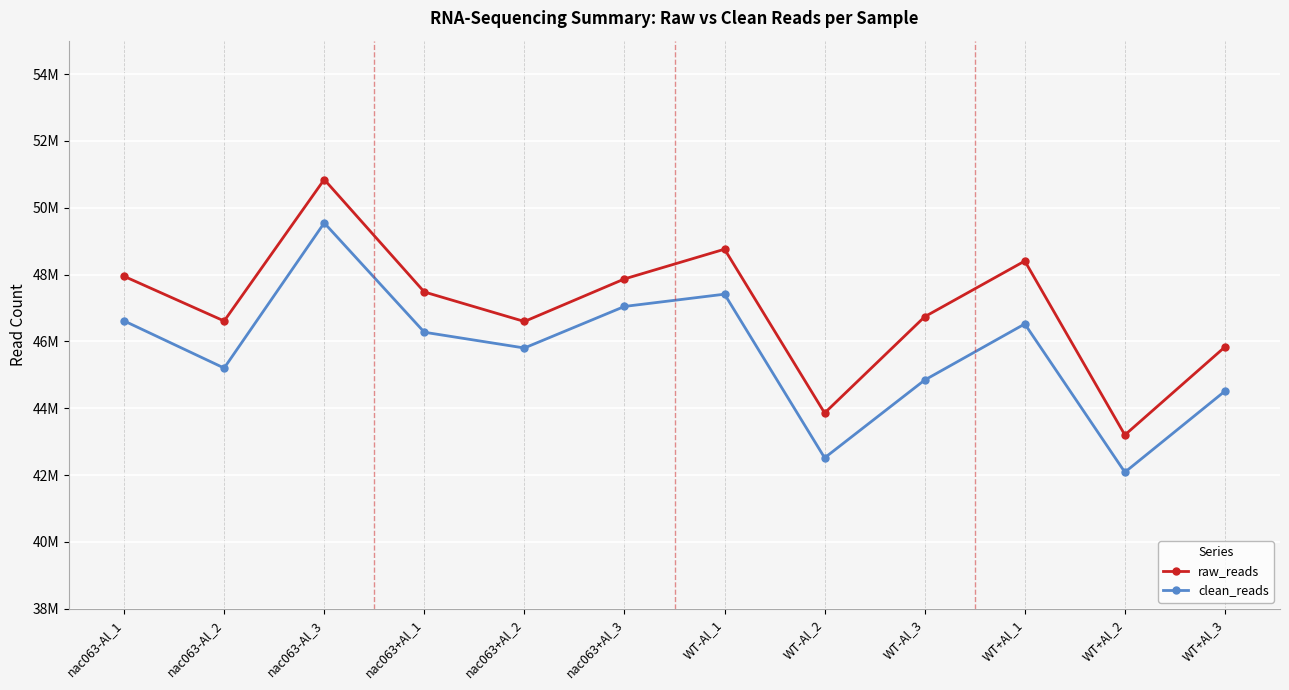

What is the sum of all clean_reads values?

548385910